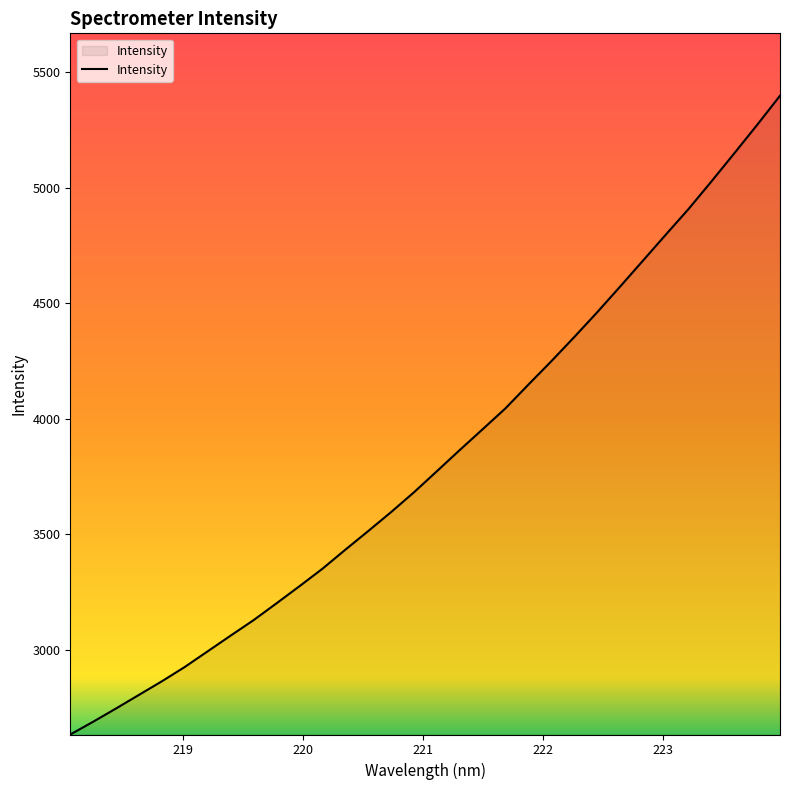

What is the difference between the maximum and minimum values?

2763.1